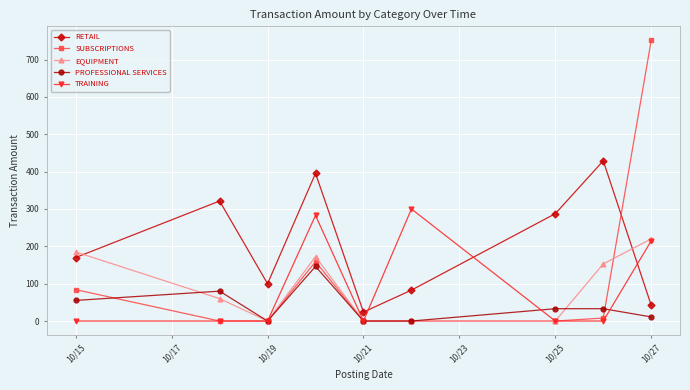

List the series in order of their peak value, highest first.

SUBSCRIPTIONS, RETAIL, TRAINING, EQUIPMENT, PROFESSIONAL SERVICES